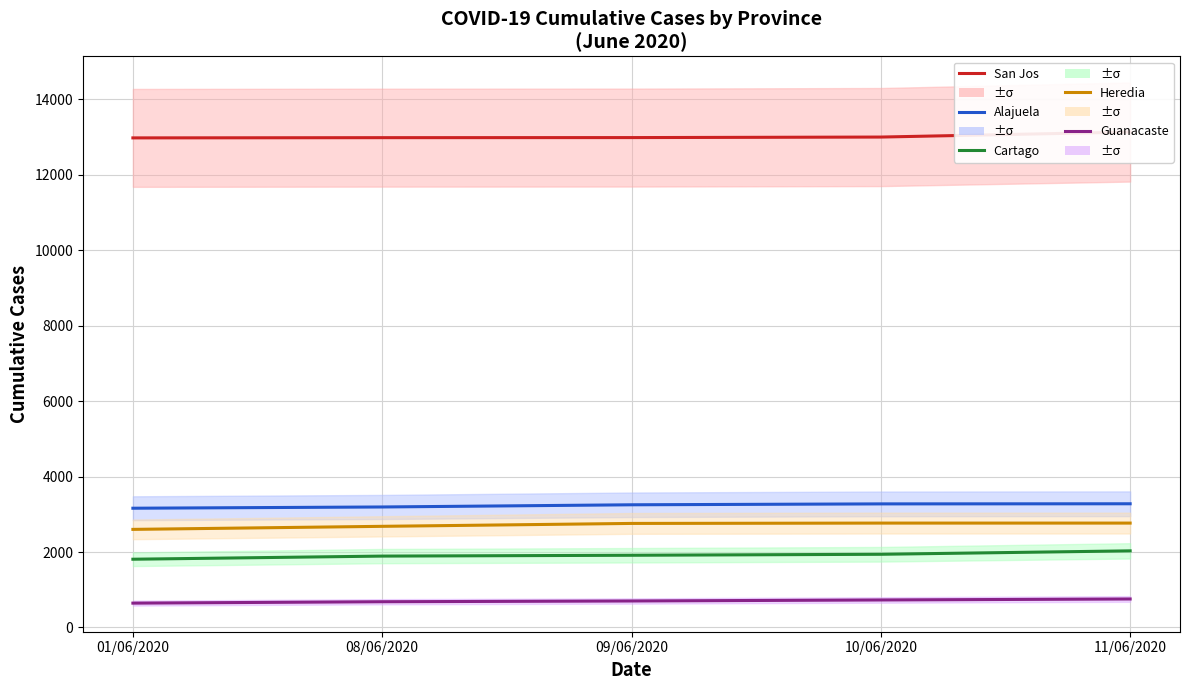

What position from the left is 09/06/2020?

3